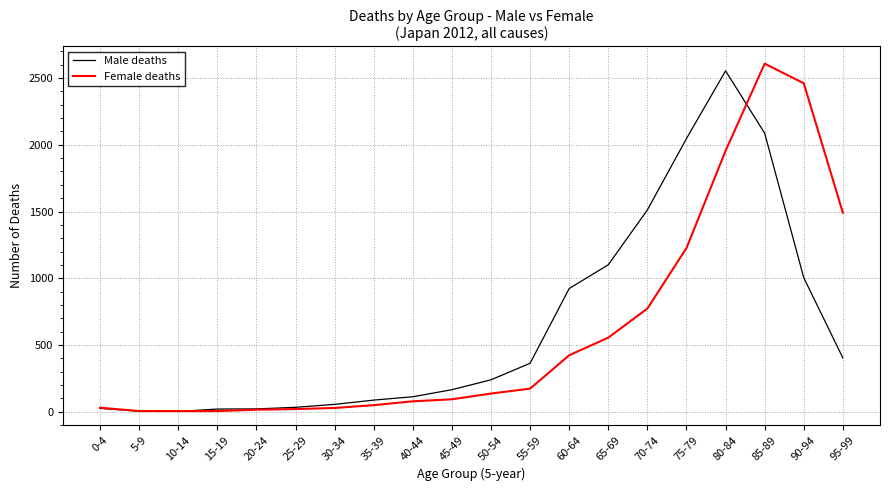

What is the sum of all Male deaths values?

12757